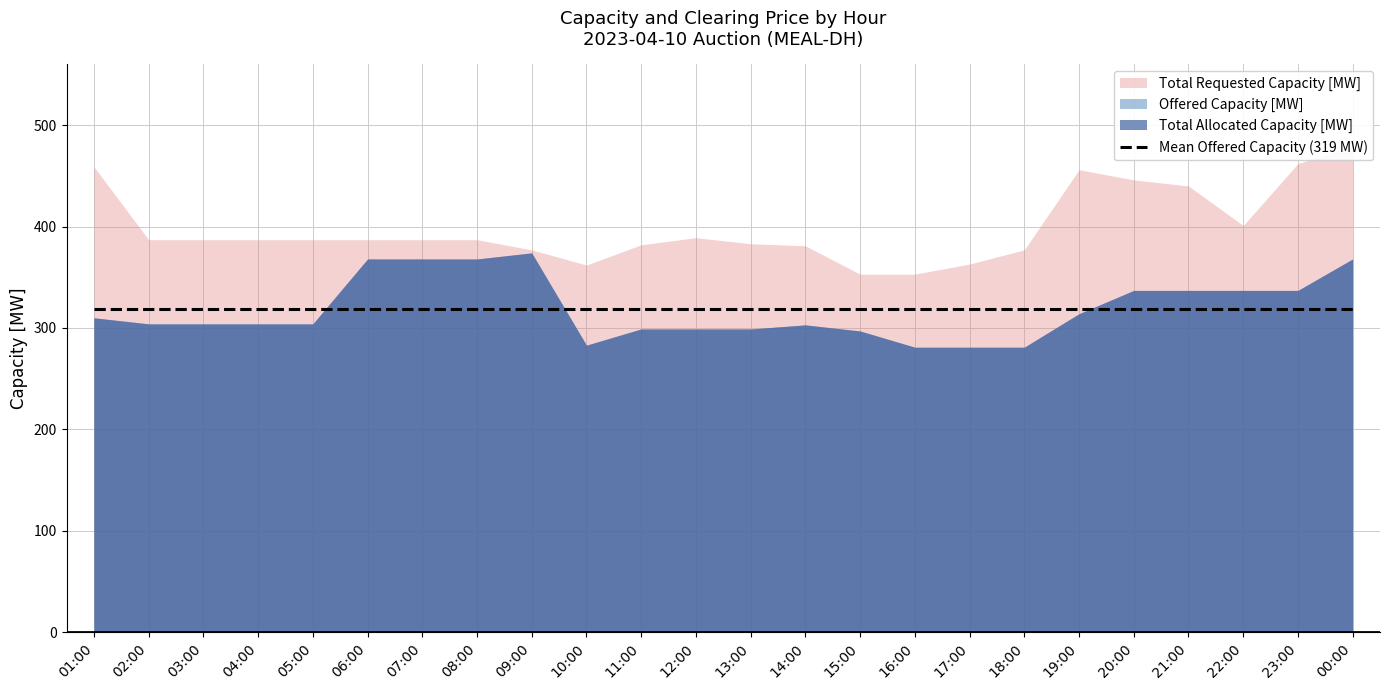

What is the difference between the second highest and second lowest values in the Total Allocated Capacity [MW] series?

87